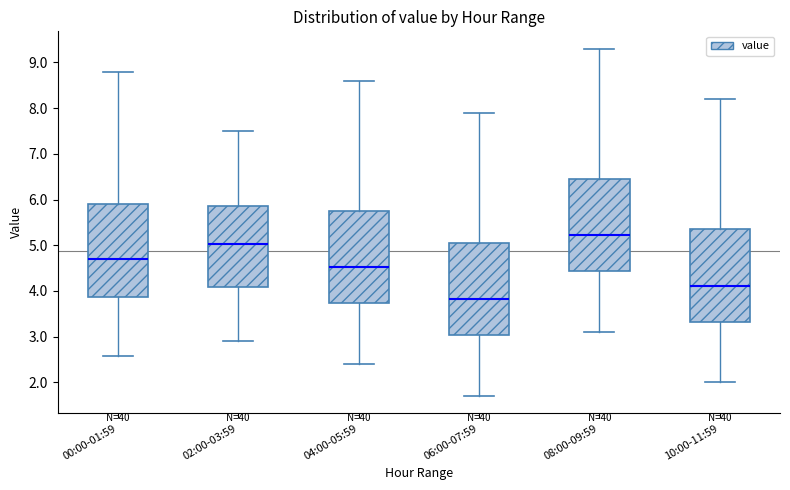

Where does the median line of the box for 10:00-11:59 sit on the y-axis? The values are not printed on the chart, so give them approximately, as read against the axis.

4.1